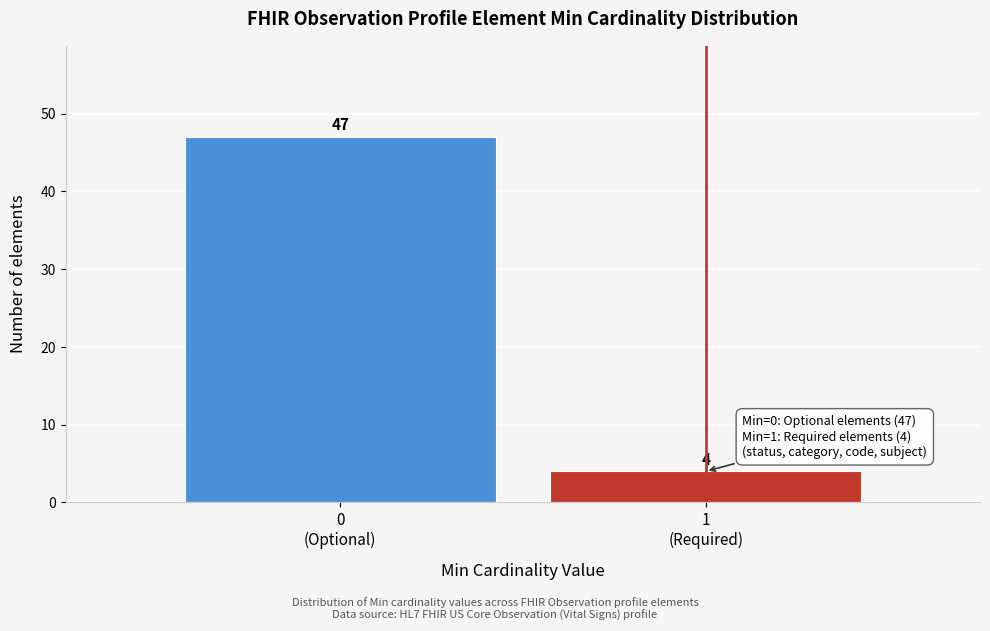

Reading right to left, what are all the values shown in this chart?

4	47